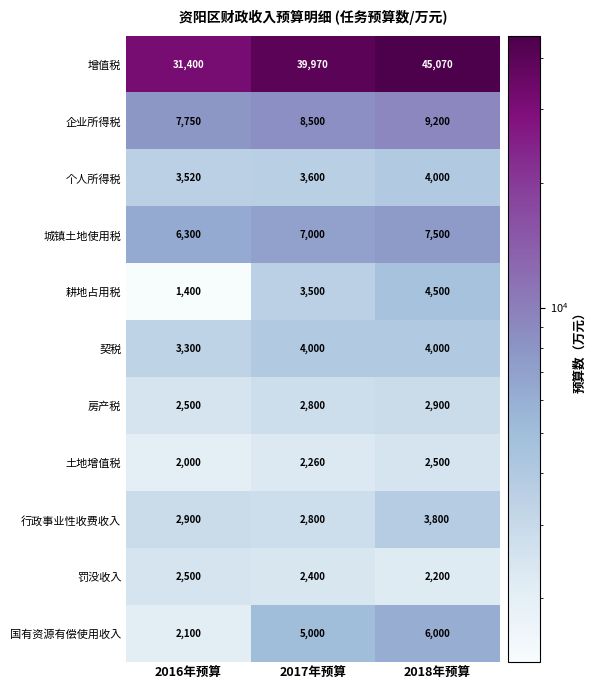

How many 土地增值税 values are between 2000 and 2500?

3